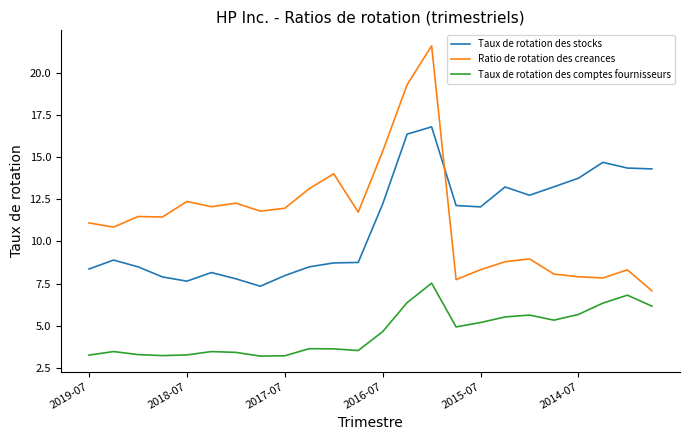

What is the difference between the maximum and minimum values in the Taux de rotation des comptes fournisseurs series?

4.3